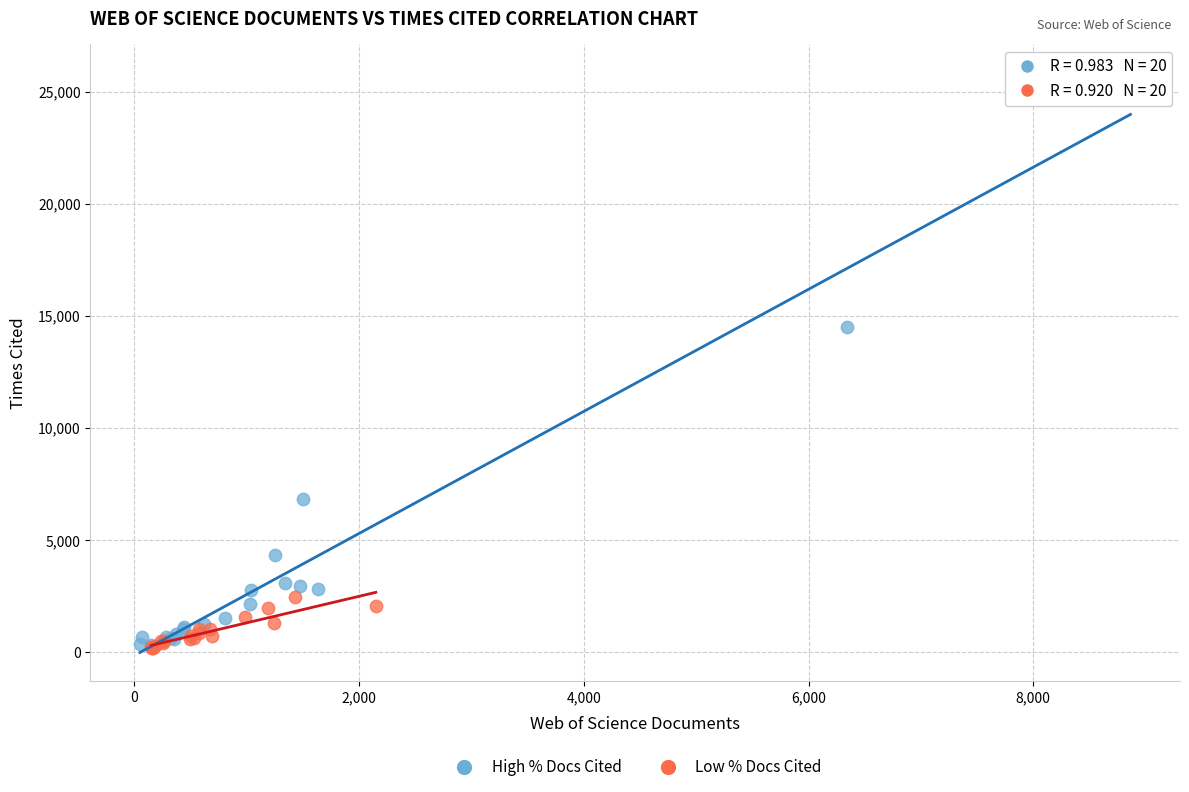

Which series contains the highest Y value?

High % Docs Cited